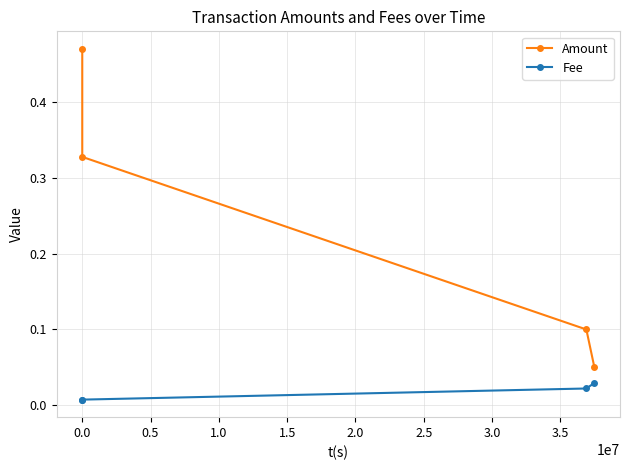

Which series has the widest spread of values?

Amount